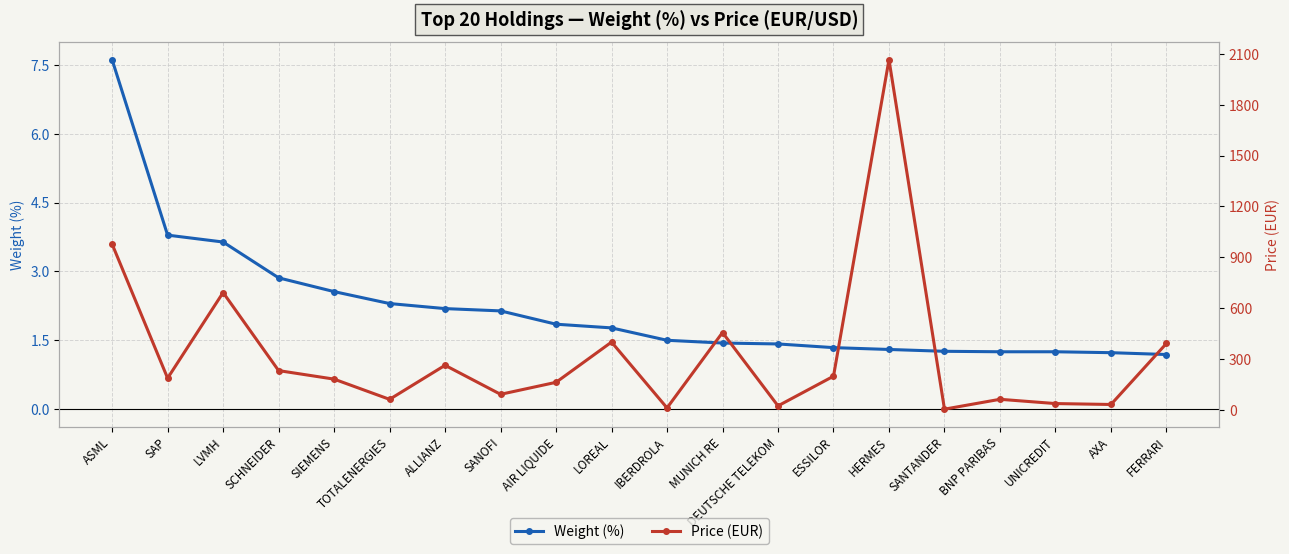

Does the chart have visible grid lines?

Yes